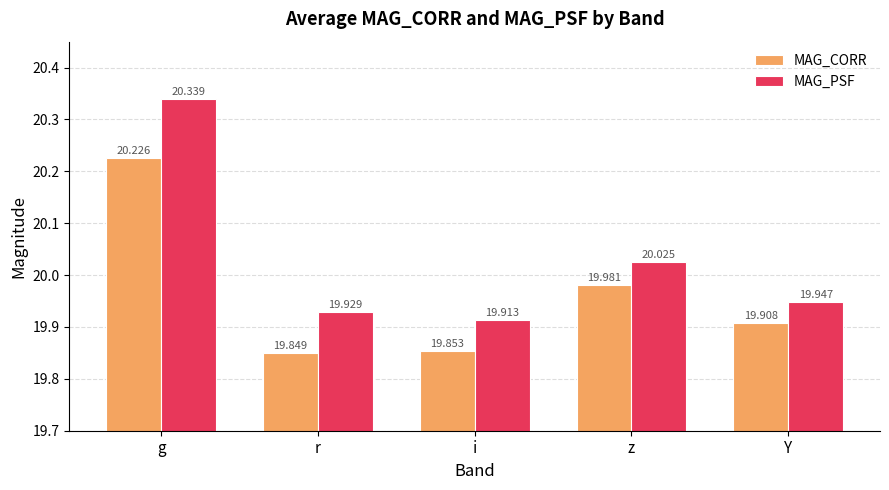

Reading left to right, extract all data points from this chart.

MAG_CORR: g=20.2	r=19.8	i=19.9	z=20.0	Y=19.9
MAG_PSF: g=20.3	r=19.9	i=19.9	z=20.0	Y=19.9